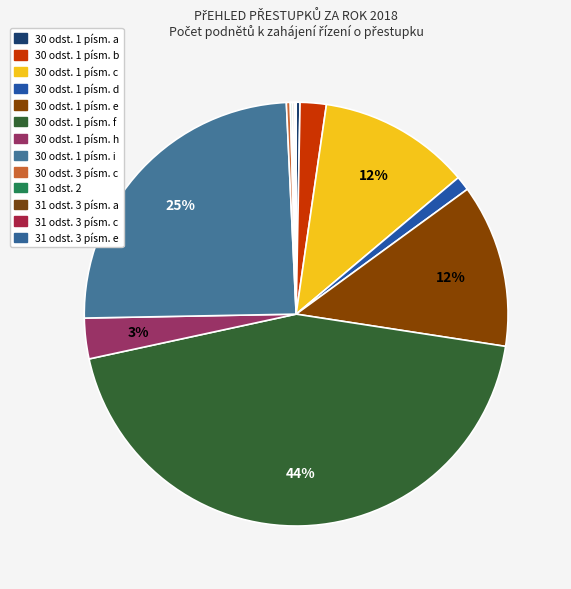

Is 30 odst. 1 písm. f the majority of the pie?

No